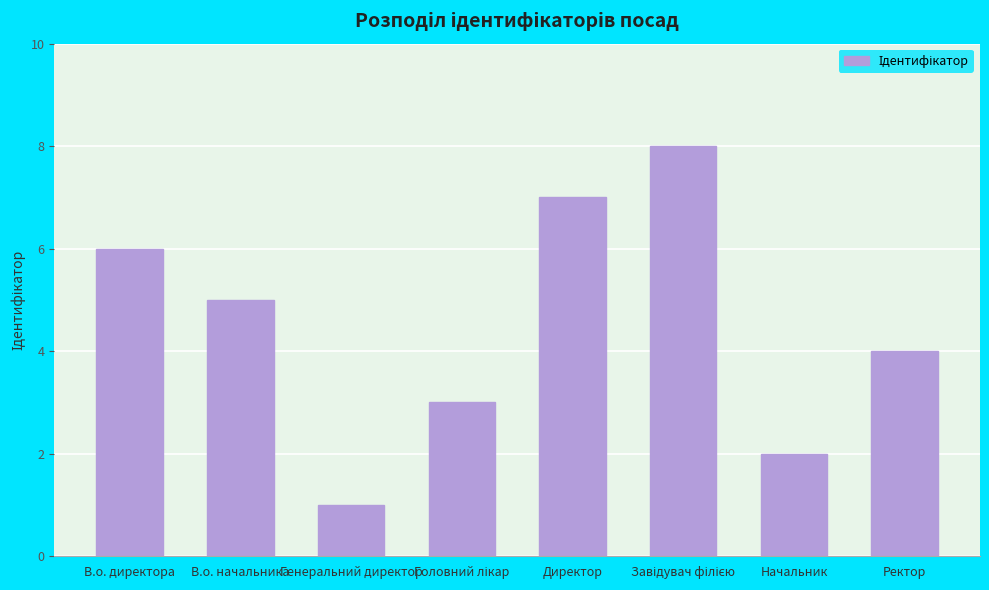

The chart shows a value of 12 at Директор. True or false?

False